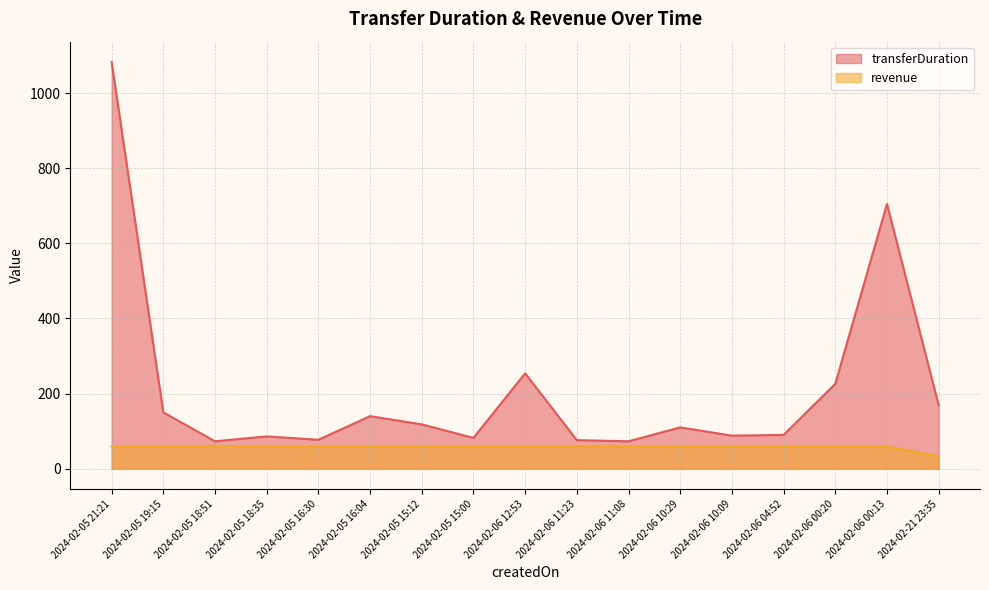

True or false: revenue and transferDuration intersect in this chart.

False